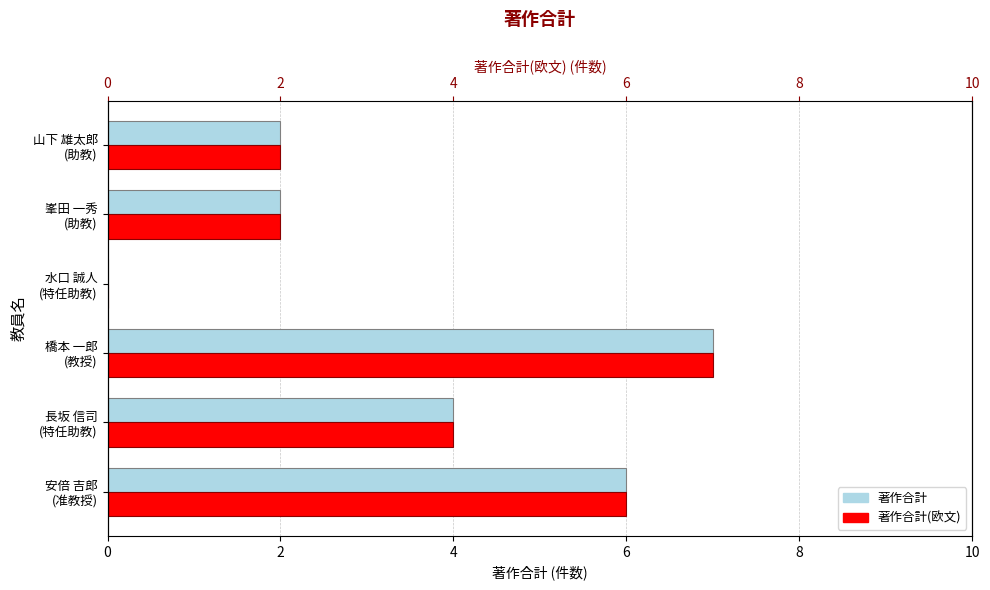

Reading left to right, transcribe all the data shown in this chart.

著作合計: 6	4	7	0	2	2
著作合計(欧文): 6	4	7	0	2	2